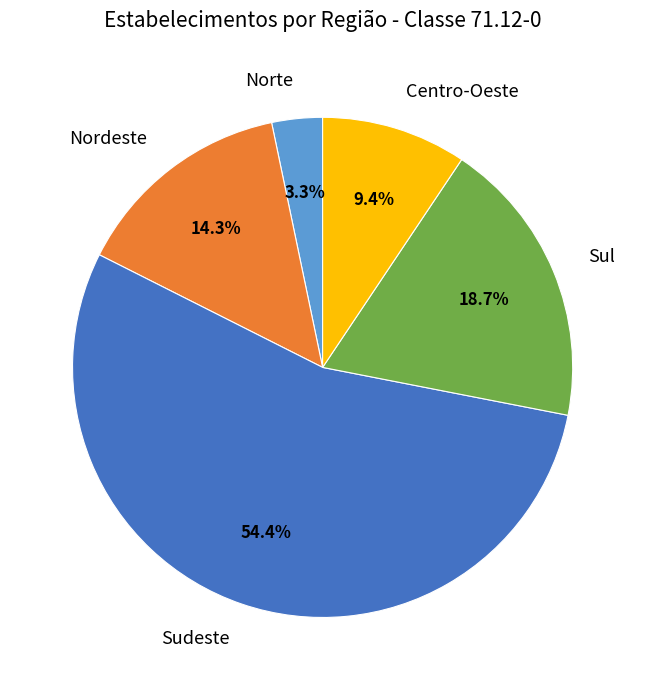

Combined, do Nordeste and Norte account for over 50%?

No